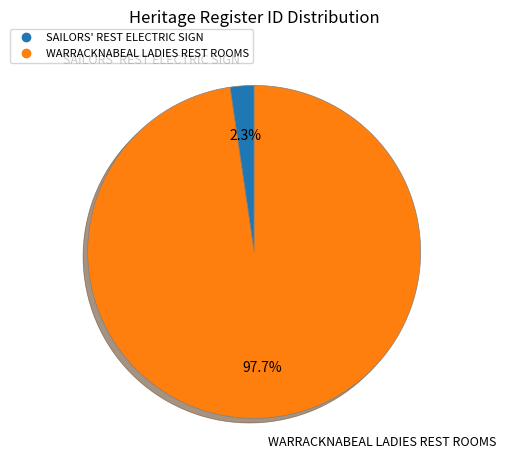

Does WARRACKNABEAL LADIES REST ROOMS account for over 50% of the chart?

Yes